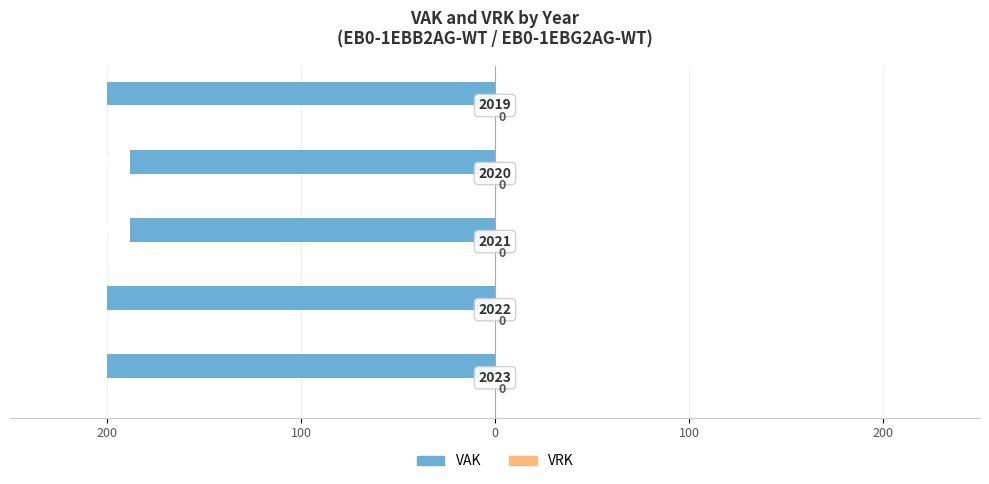

Does the chart contain any negative values?

Yes